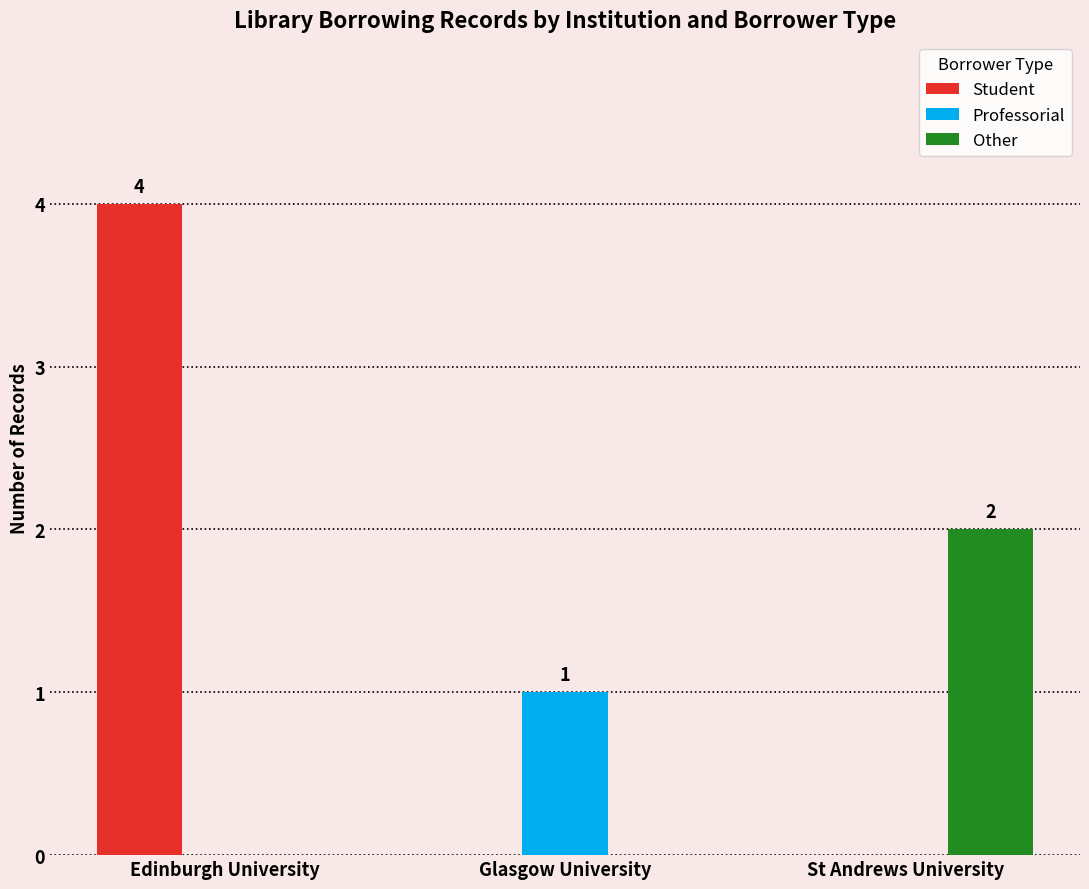

Which series has the largest total across all categories?

Student